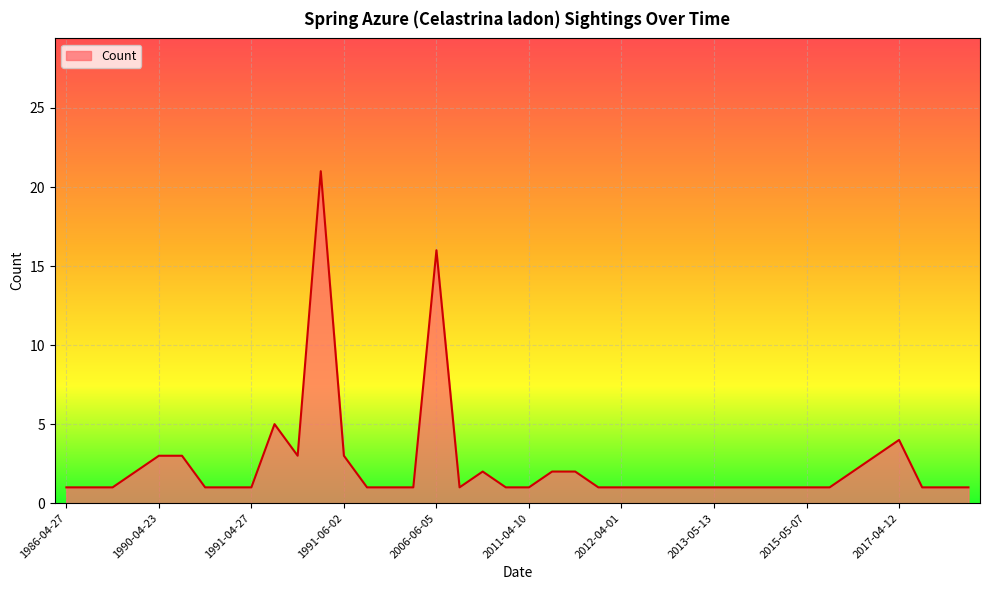

What is the greatest value displayed?

21